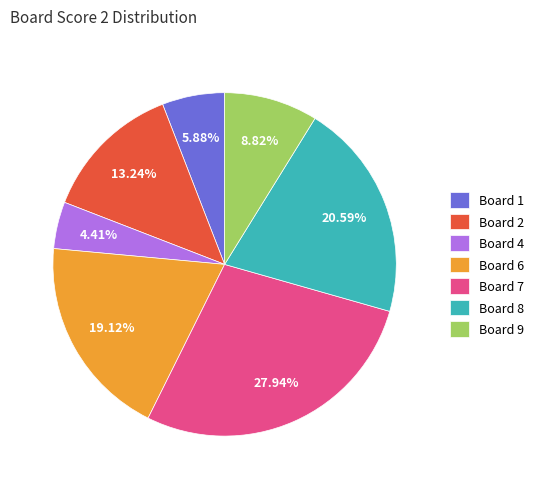

Does any single category account for the majority?

No